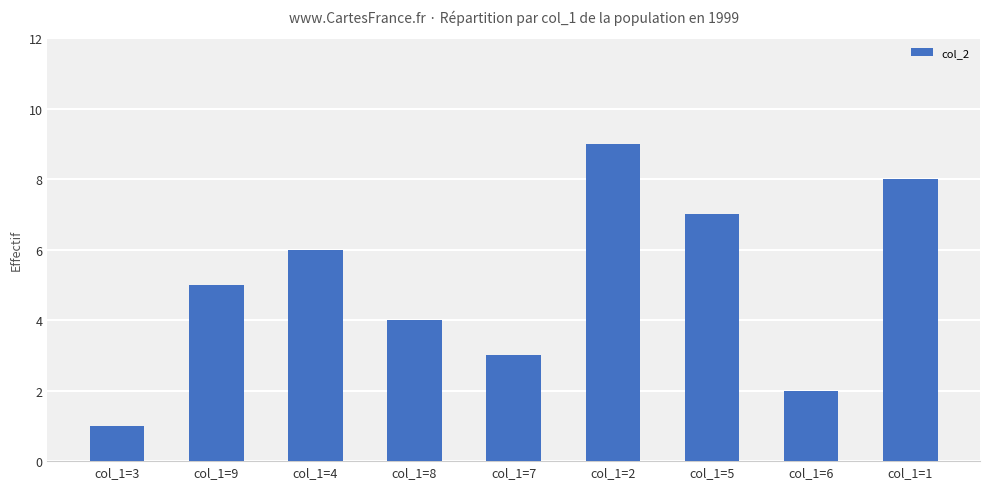

How many bars are there in total?

9